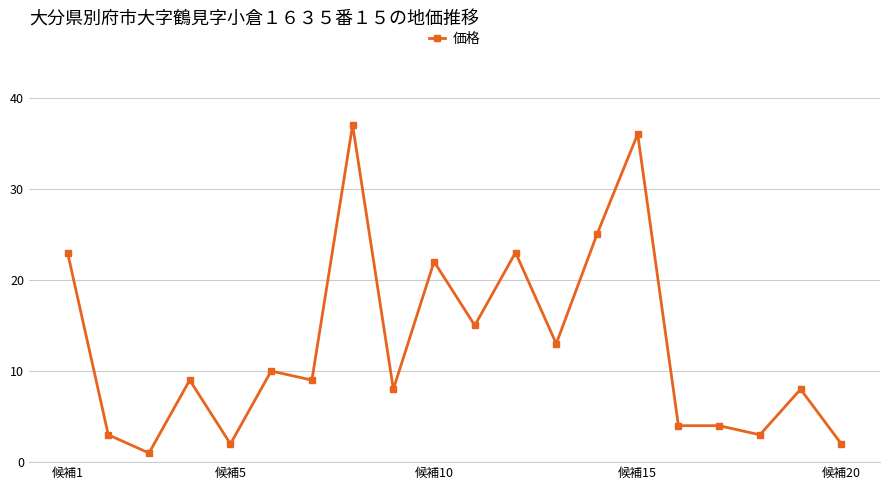

What is the difference between the maximum and minimum values?

36